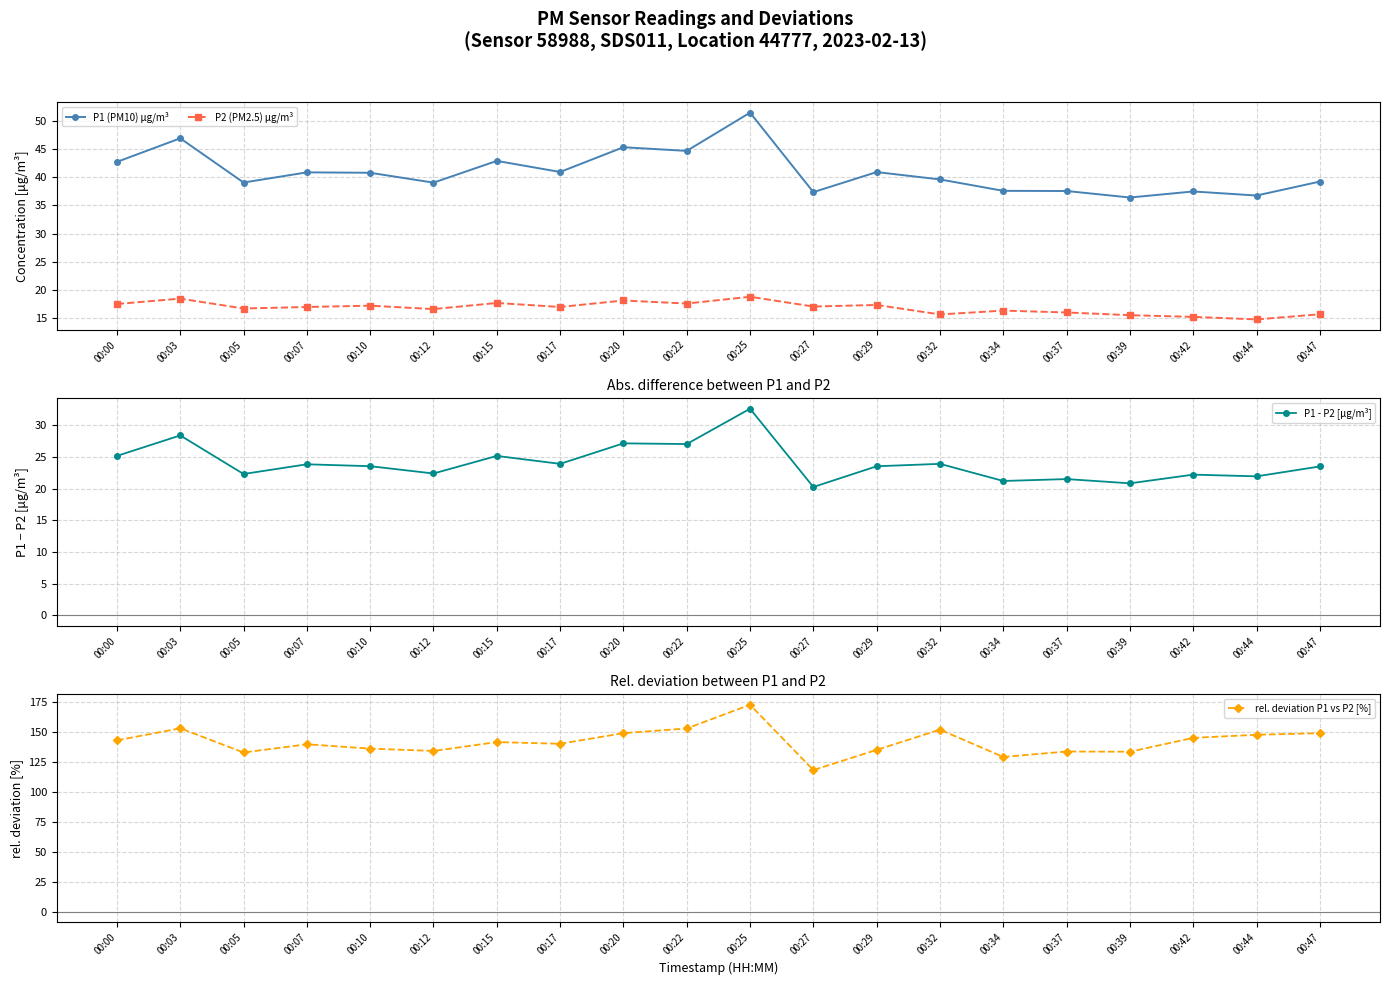

The P1 - P2 [μg/m³] series shows 39.9 at 00:20. True or false?

False